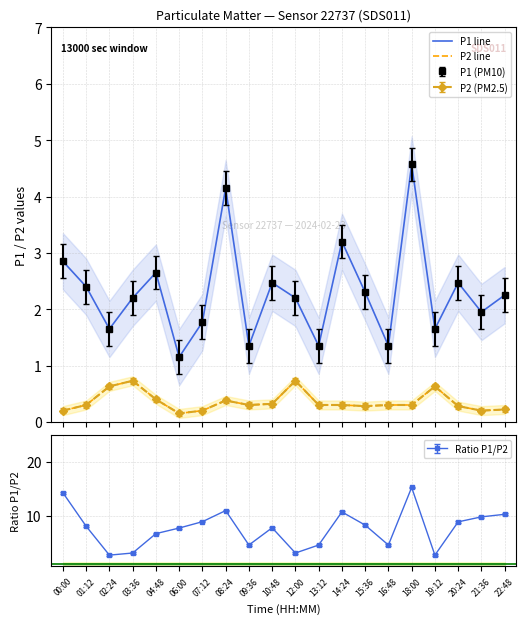

Is it true that P2 line equals 0.3 at 15:36?

True